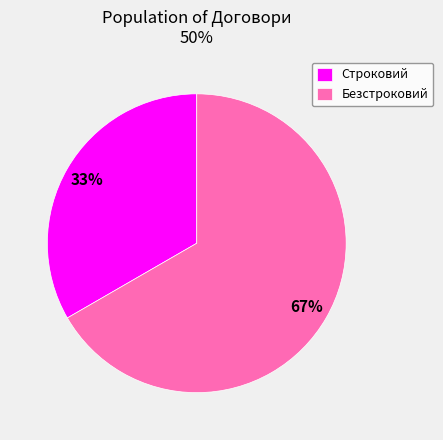

Is it true that Строковий is 45% of the pie?

False